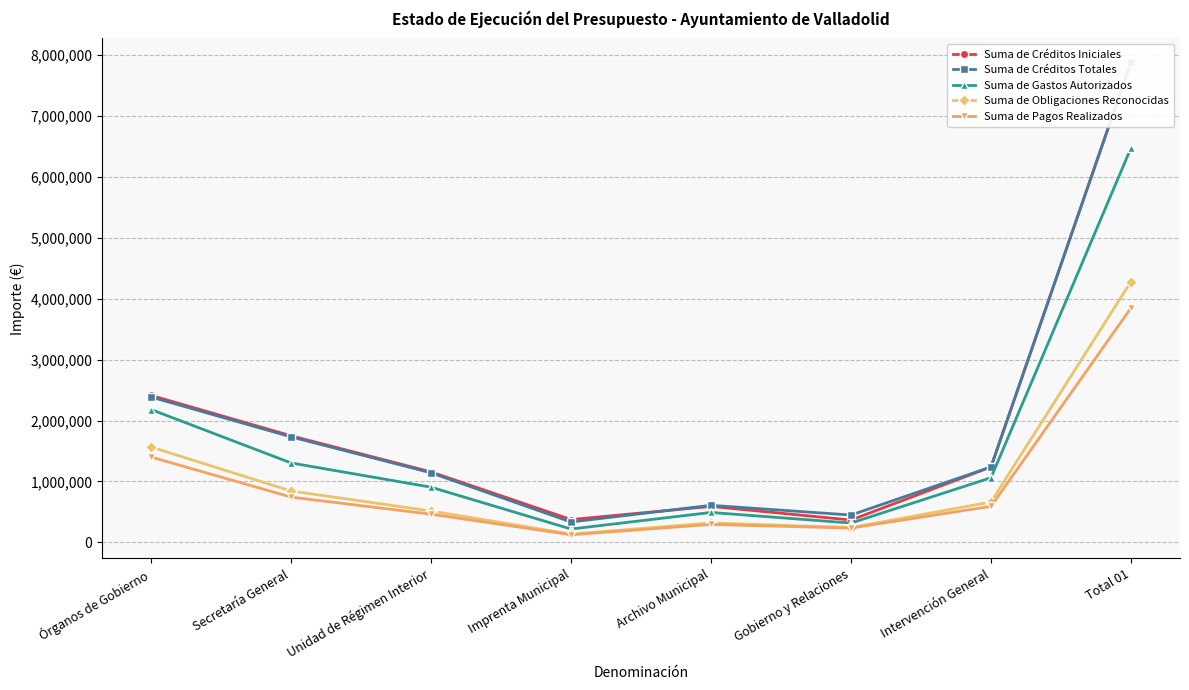

At how many categories does at least one series exceed 2214272?

2